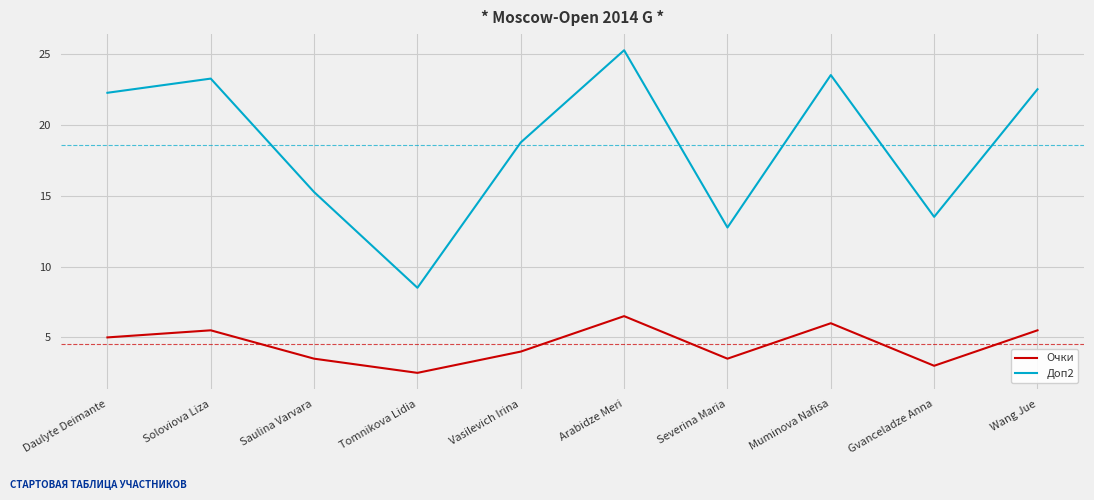

Which category has the lowest value in the Очки series?

Tomnikova Lidia